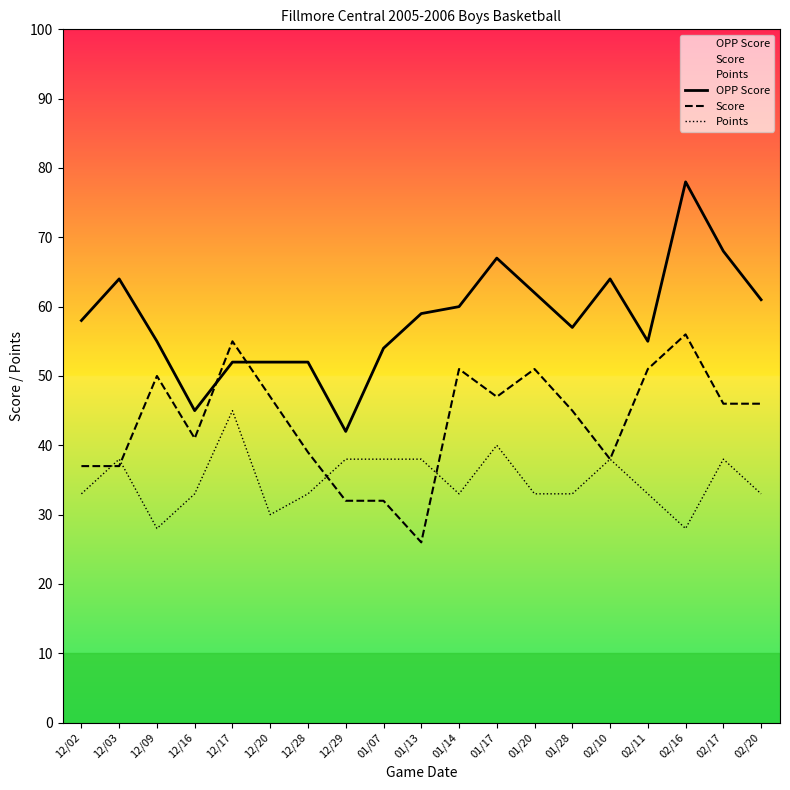

Which series has the widest spread of values?

OPP Score